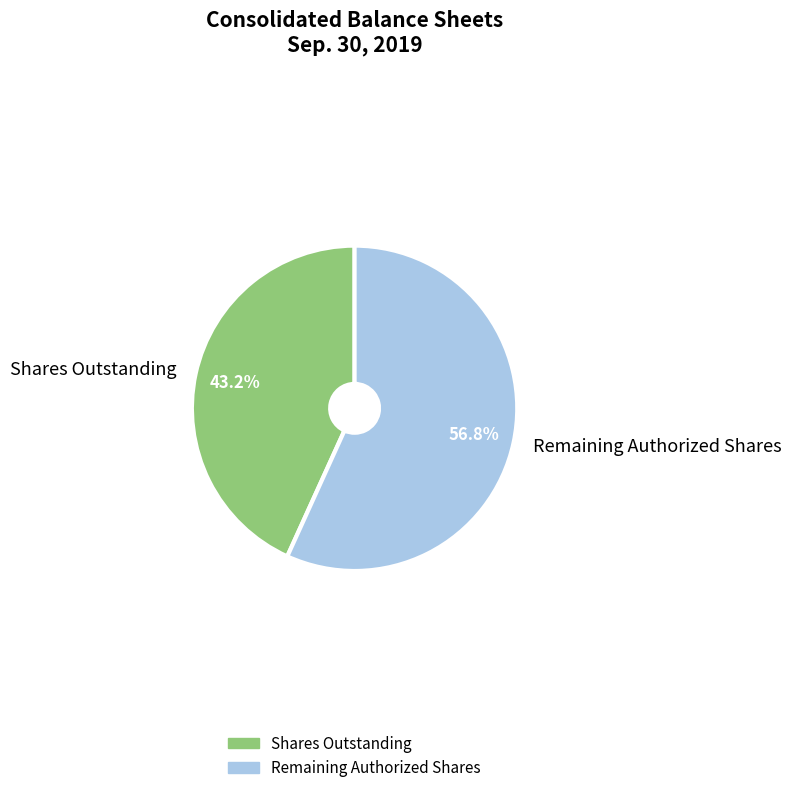

What percentage do Remaining Authorized Shares and Shares Outstanding together represent?

100.0%